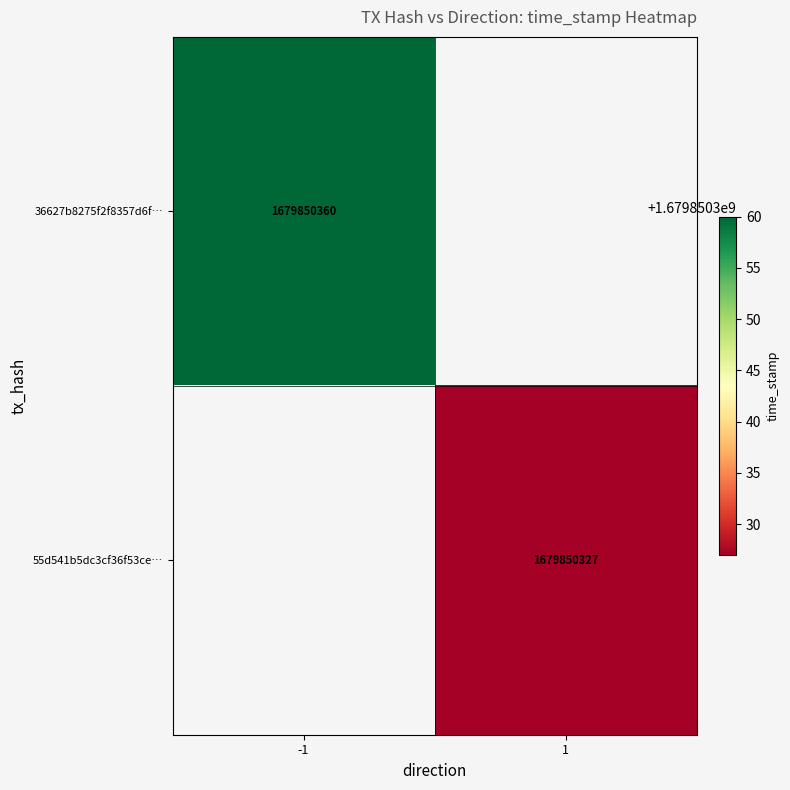

What is the highest value of the 36627b8275f2f8357d6fc3161f2b245202f58d8 series?

1679850360